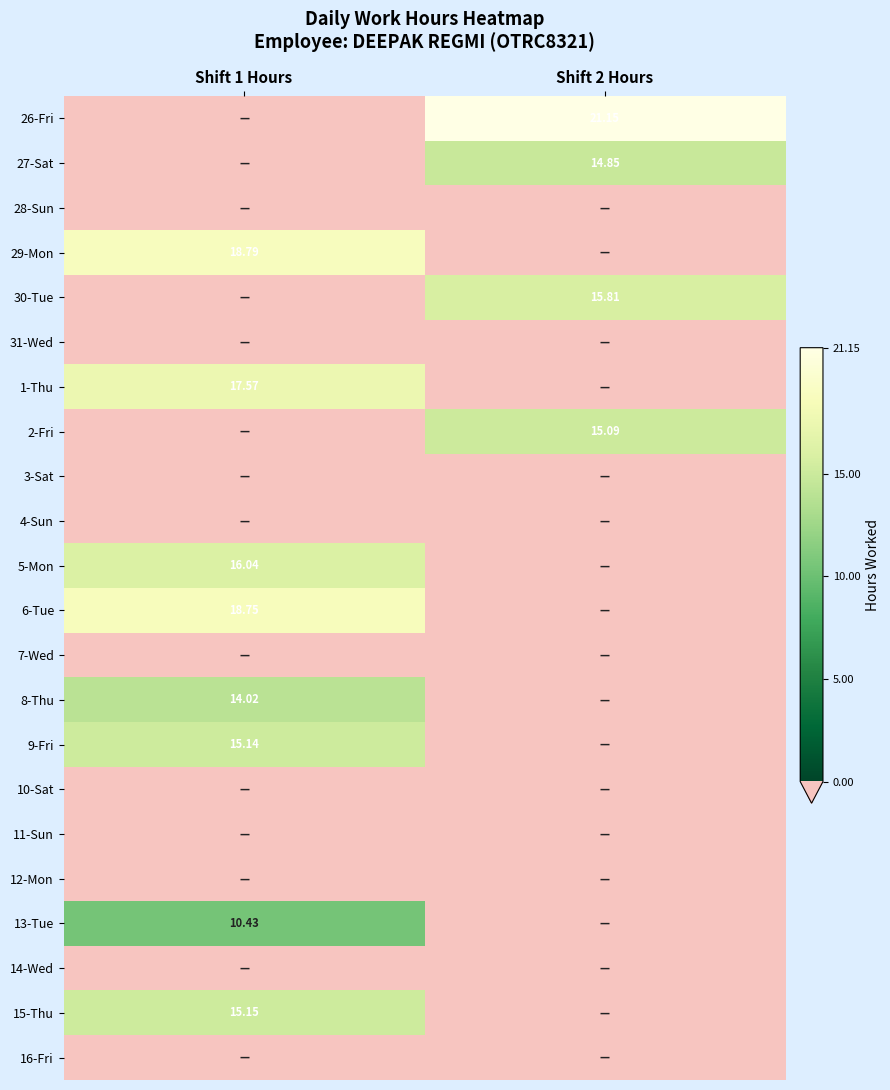

What is the maximum value shown in the chart?

21.1